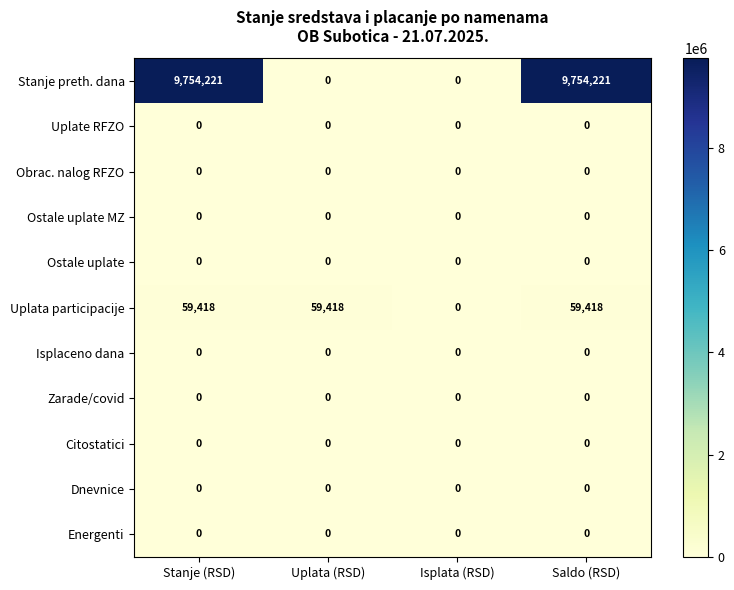

What is the spread (max minus min) of values at Stanje (RSD)?

9754221